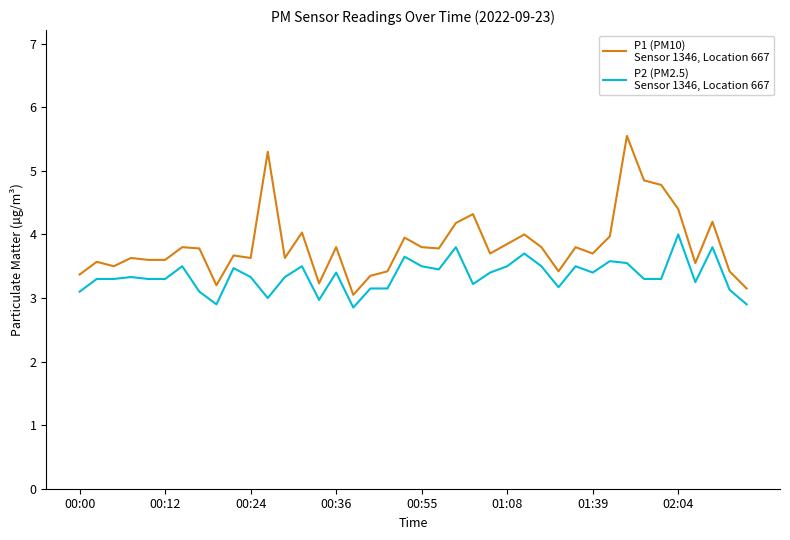

What is the smallest value displayed?

2.9